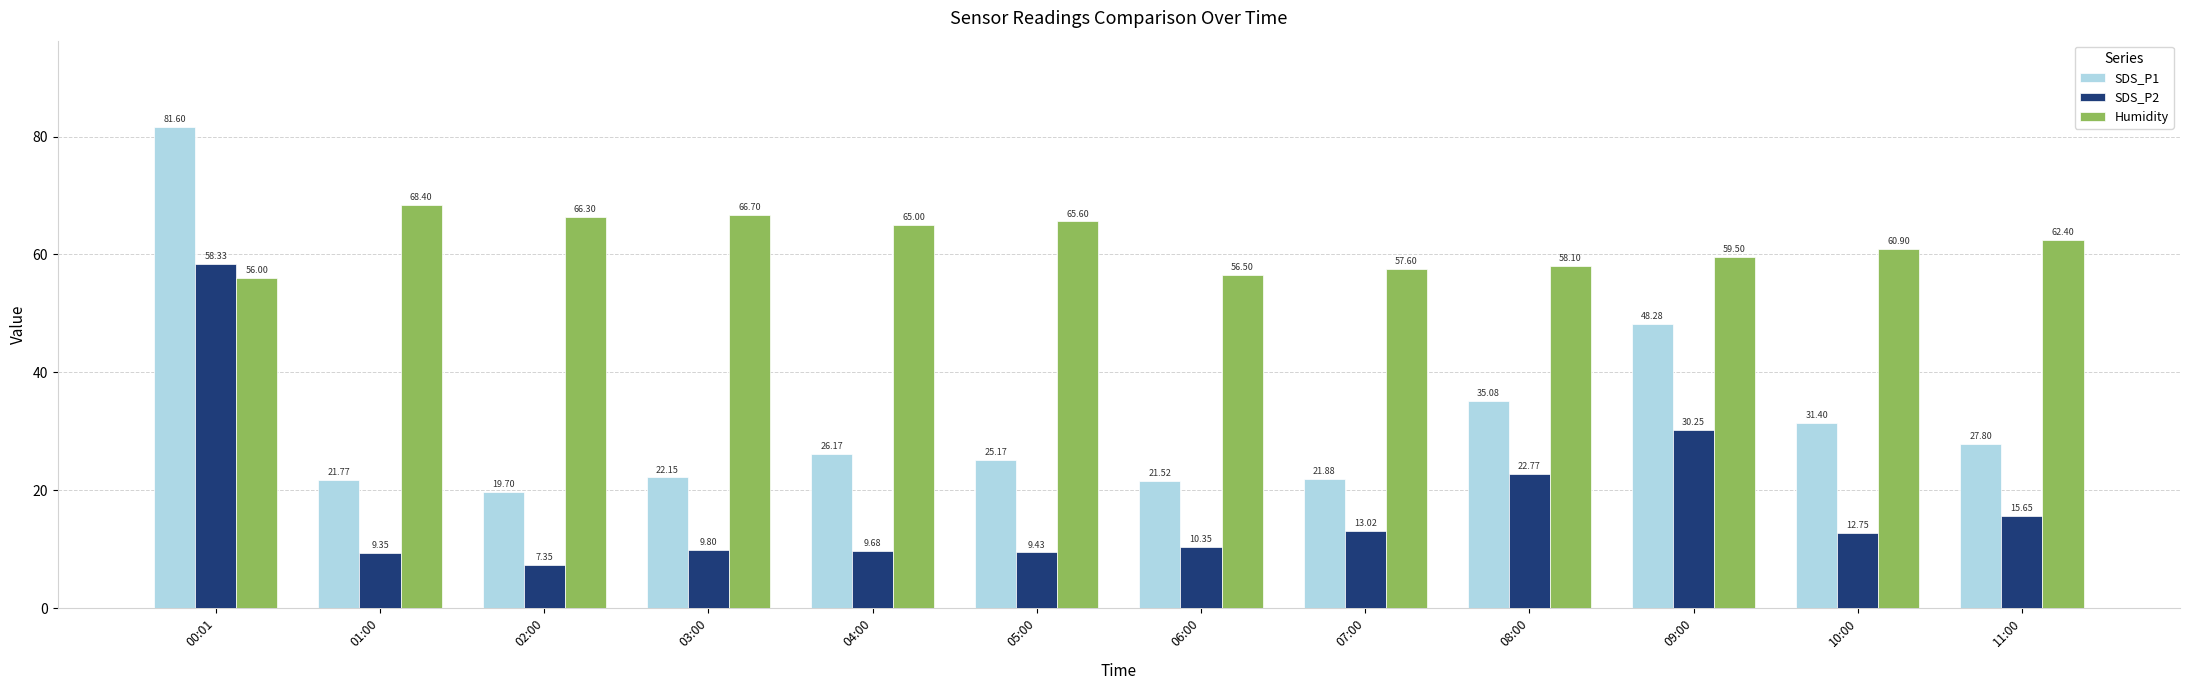

What is the approximate value of SDS_P2 at 08:00?

22.8